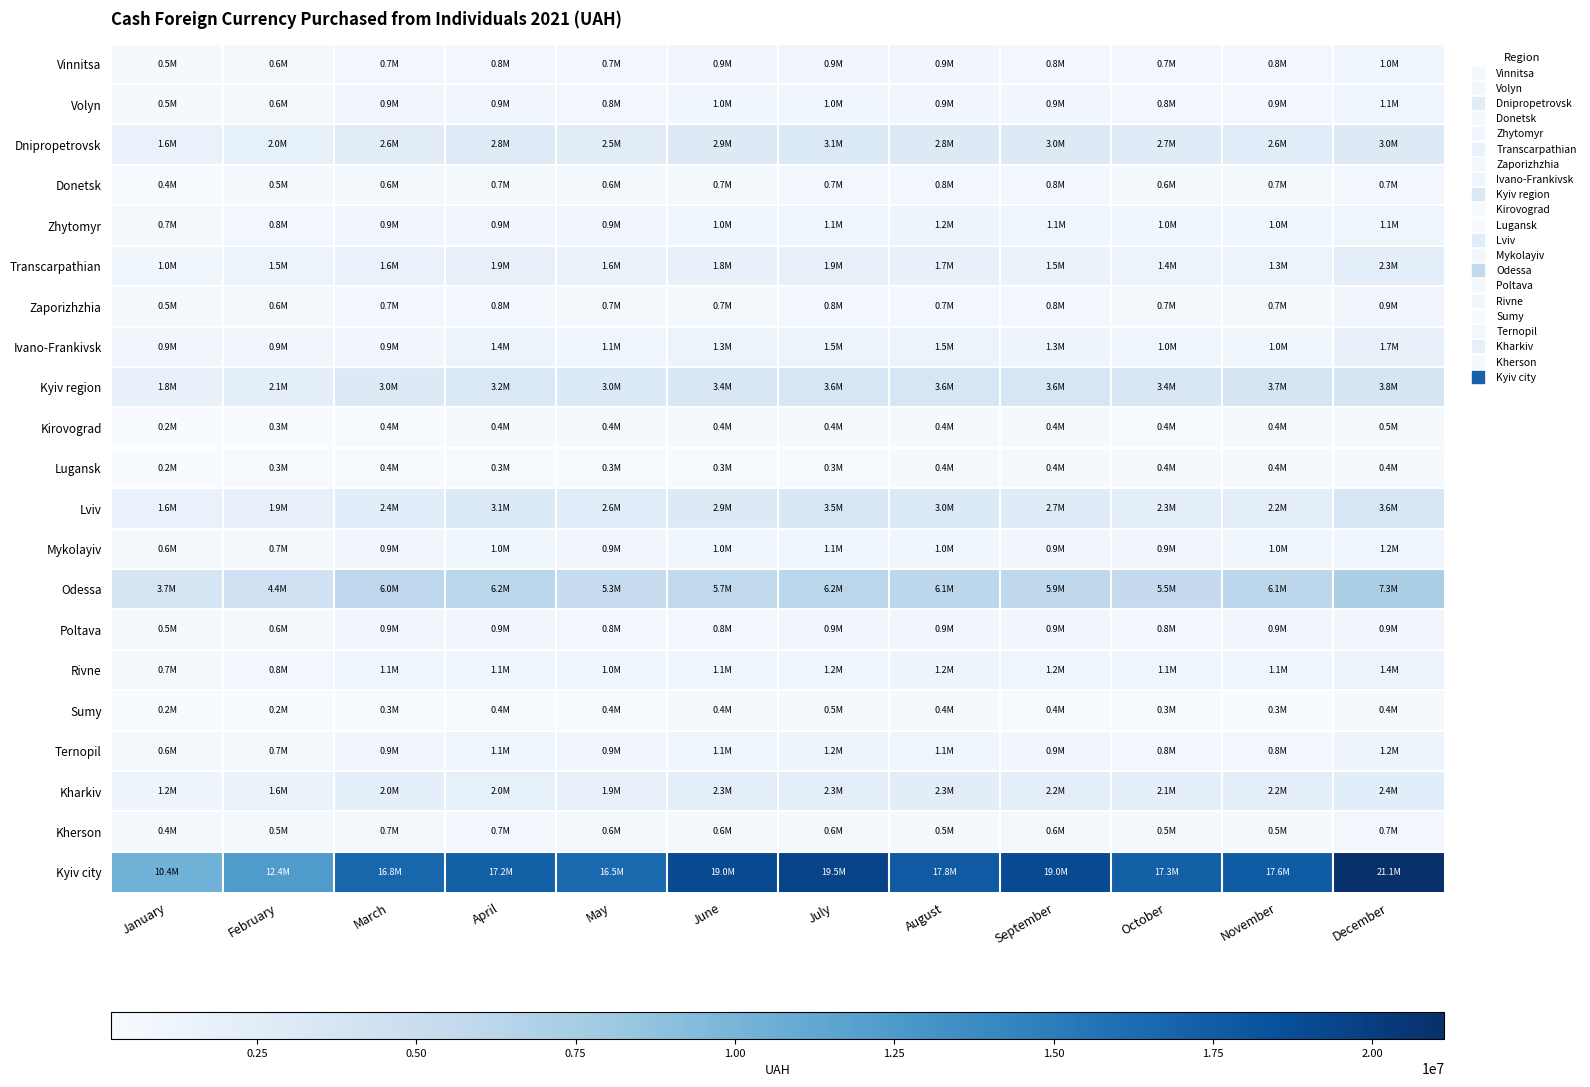

Which series has the widest spread of values?

Kyiv city